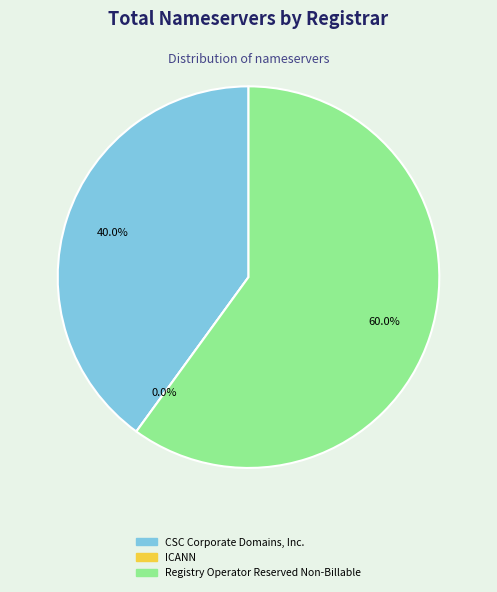

Which category has the biggest portion of the pie?

Registry Operator Reserved Non-Billable